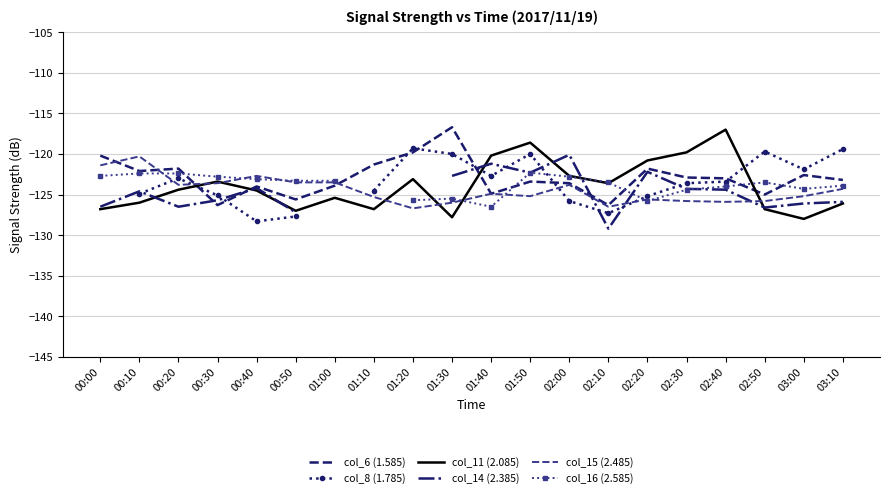

What position from the left is 01:00?

7